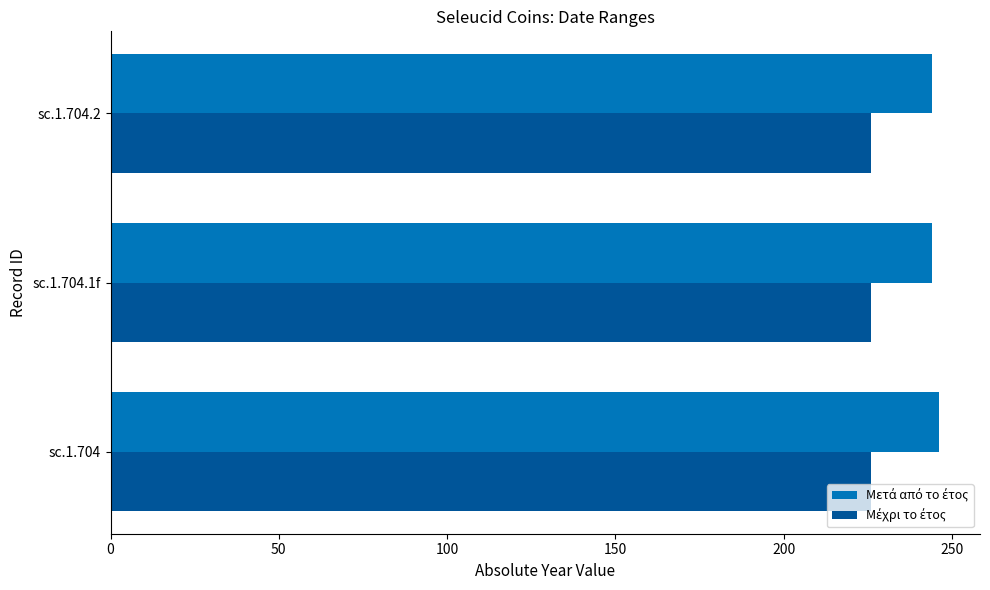

Count the number of data series in this chart.

2